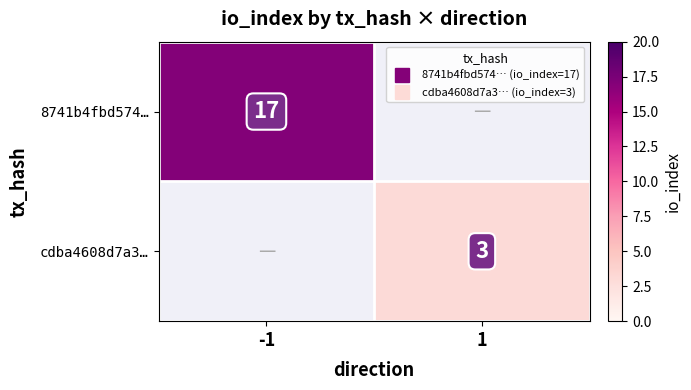

The value of cdba4608d7a3… at 1 is 3.0. True or false?

True